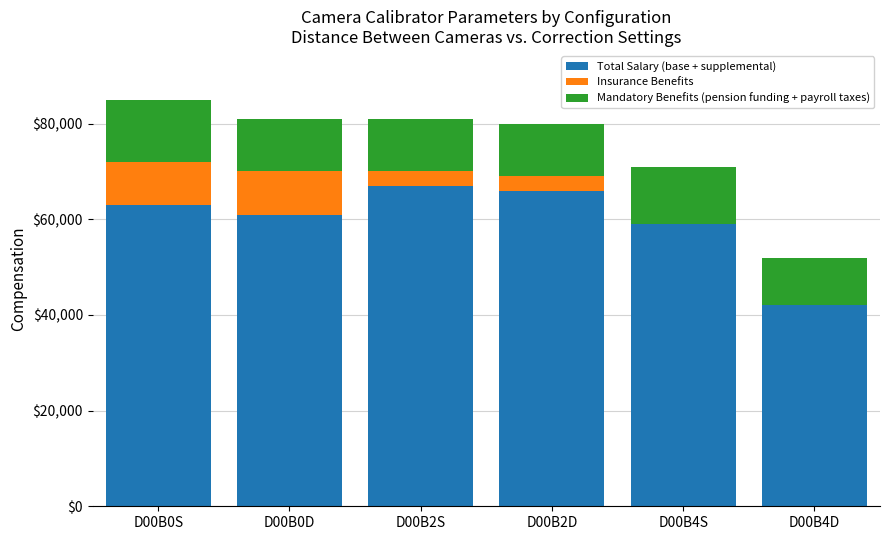

What are all the series names shown in the legend?

Total Salary (base + supplemental), Insurance Benefits, Mandatory Benefits (pension funding + payroll taxes)